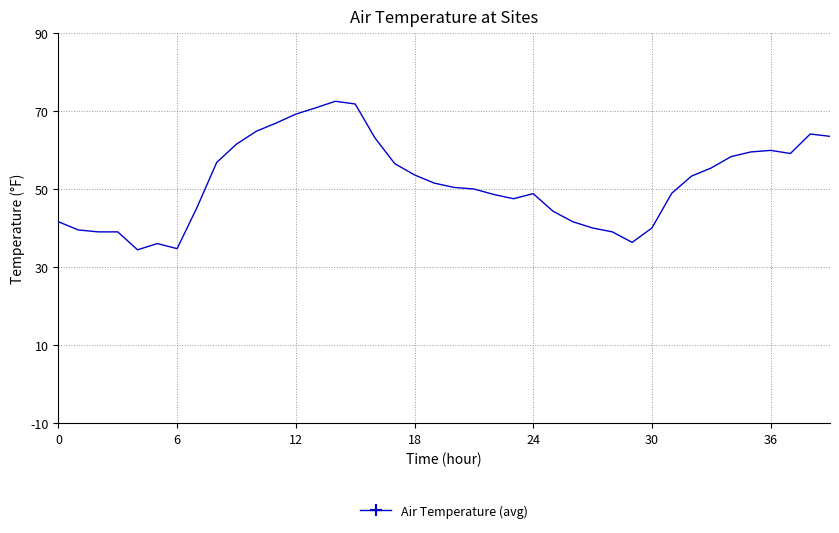

What is the greatest value displayed?

72.6